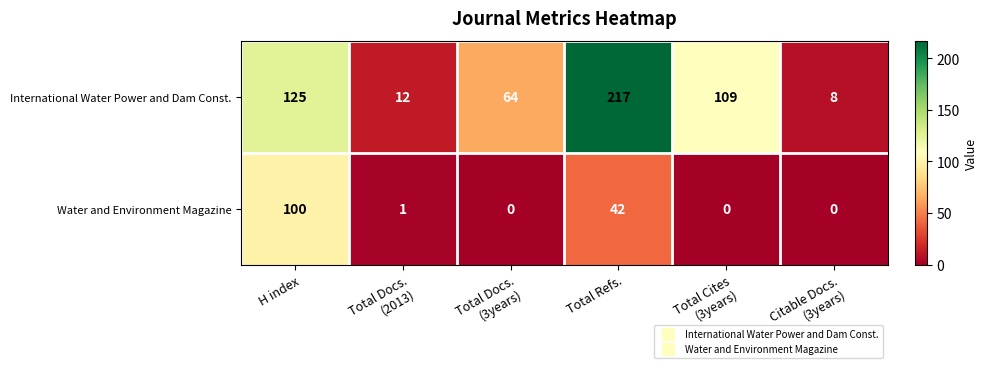

What is the maximum value shown in the chart?

217